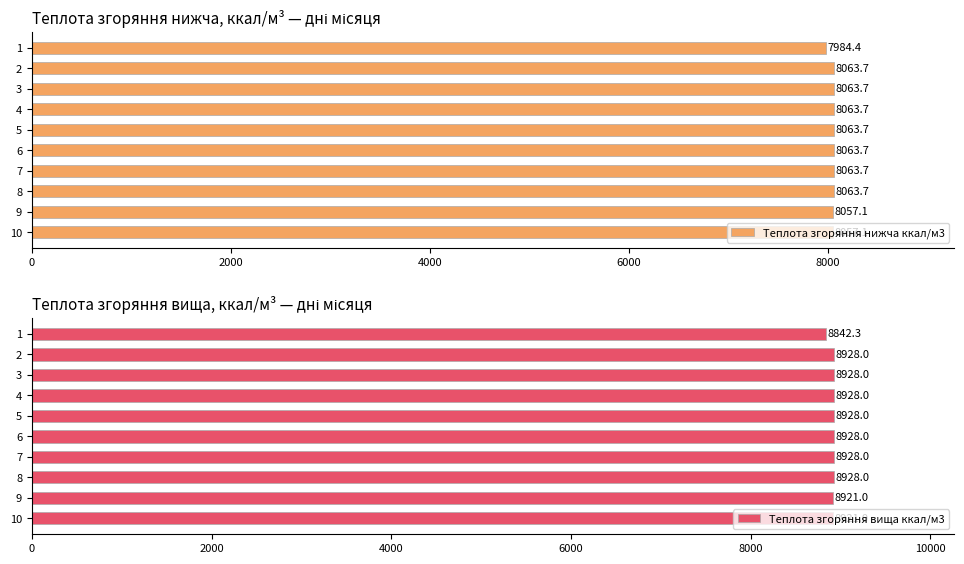

What is the lowest value of the Теплота згоряння вища ккал/м3 series?

8842.3